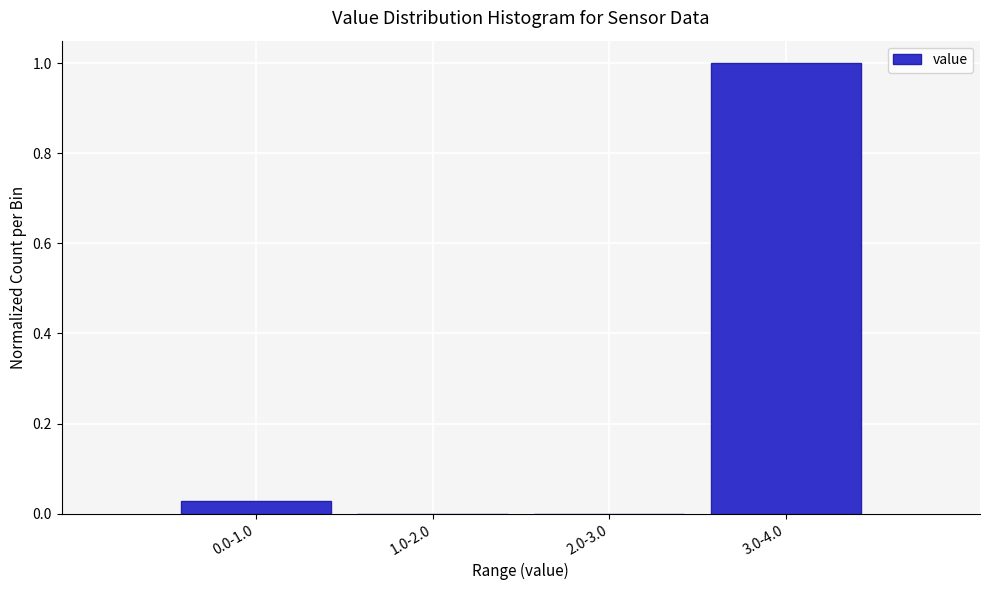

What is the maximum value shown in the chart?

1.0